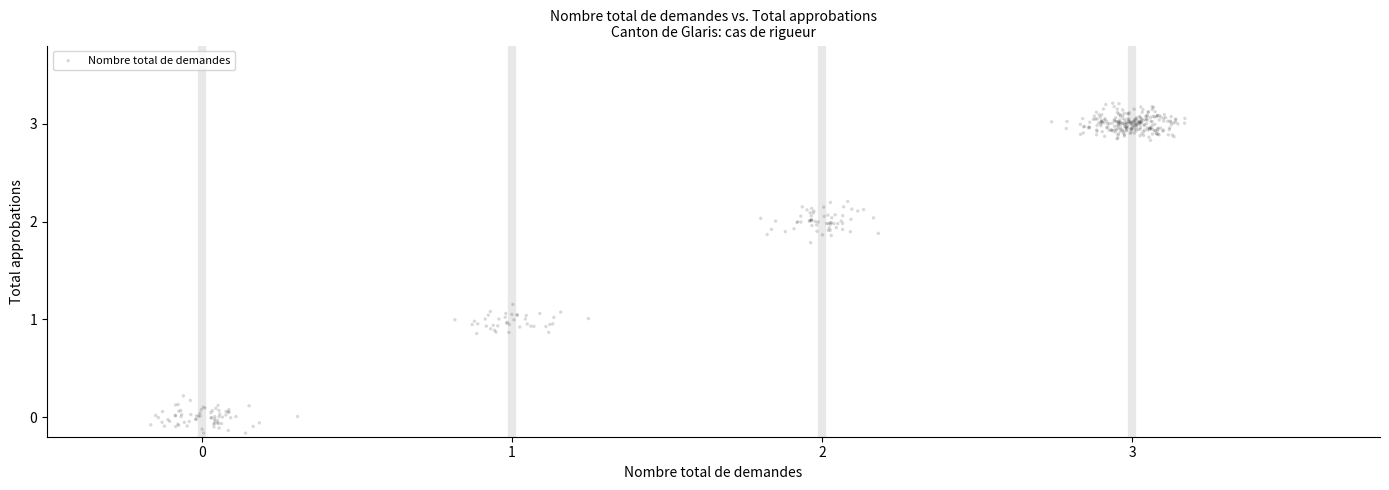

What is the range of X values (max minus min)?

3.3